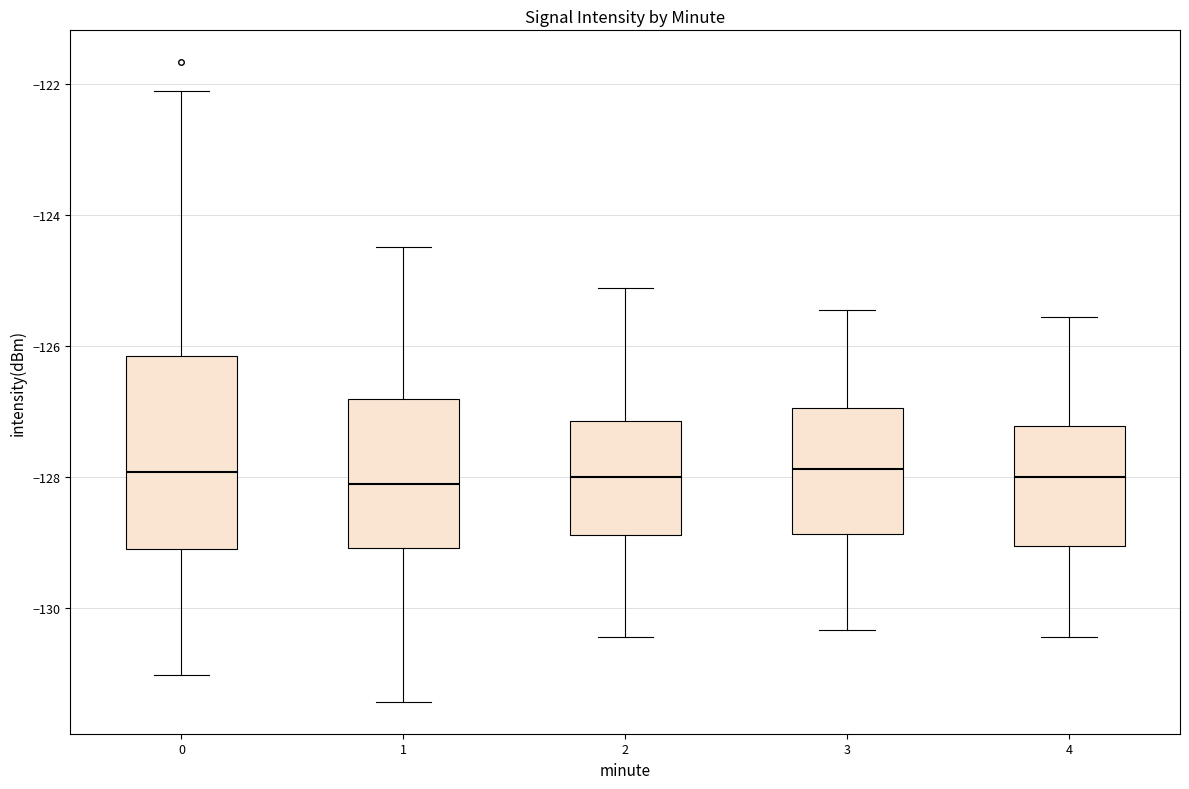

Reading left to right, transcribe this box plot: for each box, give where its median line is, the range the box spans, and where its two whiskers end, as read against the y-axis. The values are not printed on the chart, so give them approximately, as read against the axis.

0: median -128.0, box -129.0 to -126.2, whiskers -131.0 to -122.2
1: median -128.2, box -129.0 to -126.8, whiskers -131.4 to -124.4
2: median -128.0, box -128.8 to -127.2, whiskers -130.4 to -125.2
3: median -127.8, box -128.8 to -127.0, whiskers -130.4 to -125.4
4: median -128.0, box -129.0 to -127.2, whiskers -130.4 to -125.6